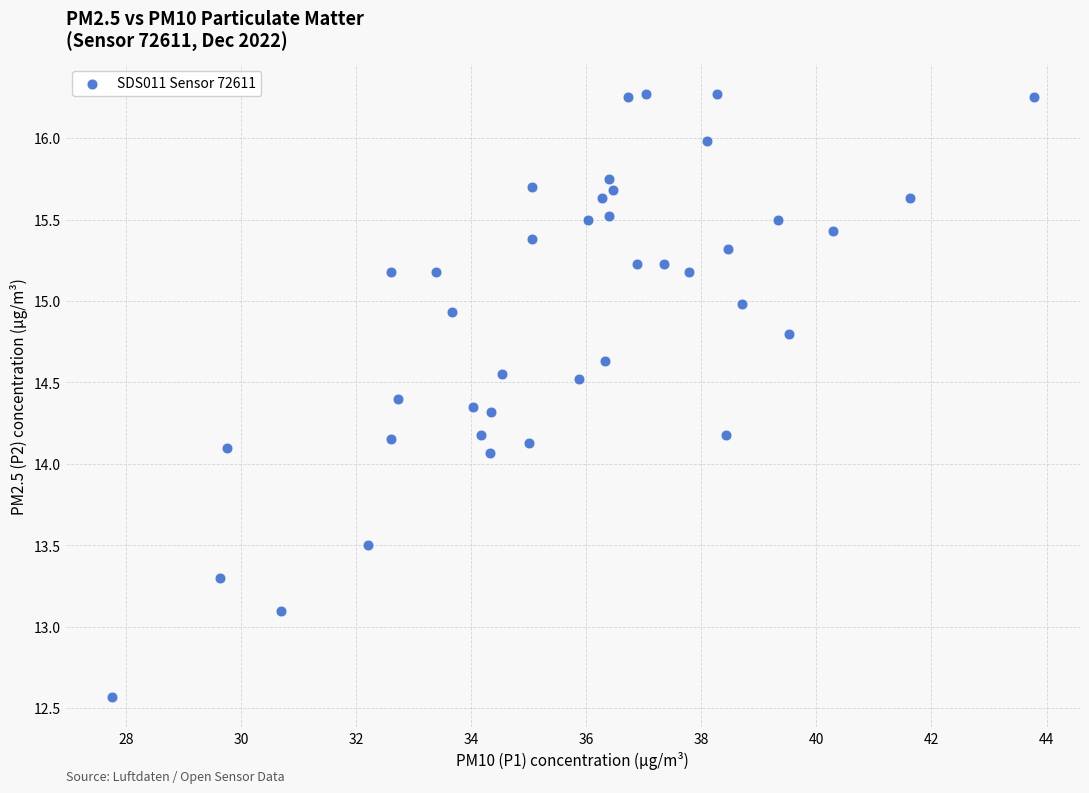

What is the range of X values (max minus min)?

16.0